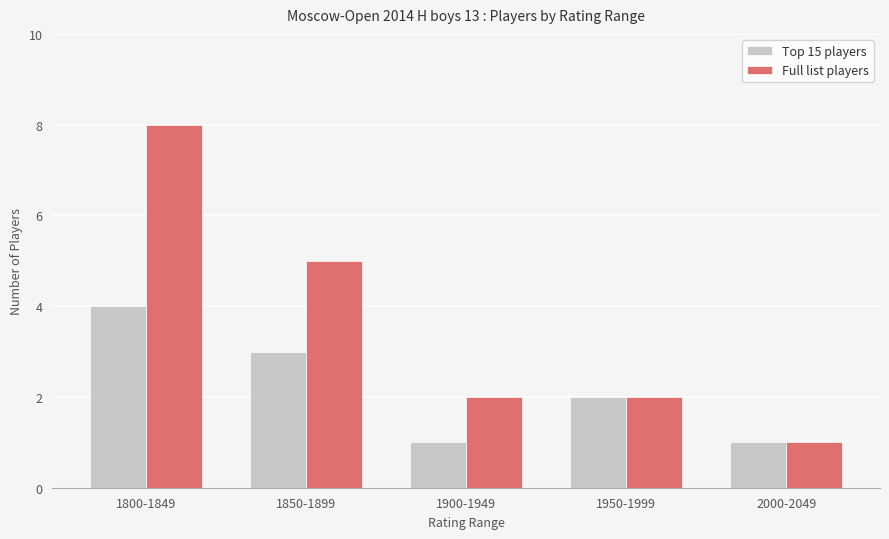

At 1900-1949, list the series in order from largest to smallest.

Full list players, Top 15 players